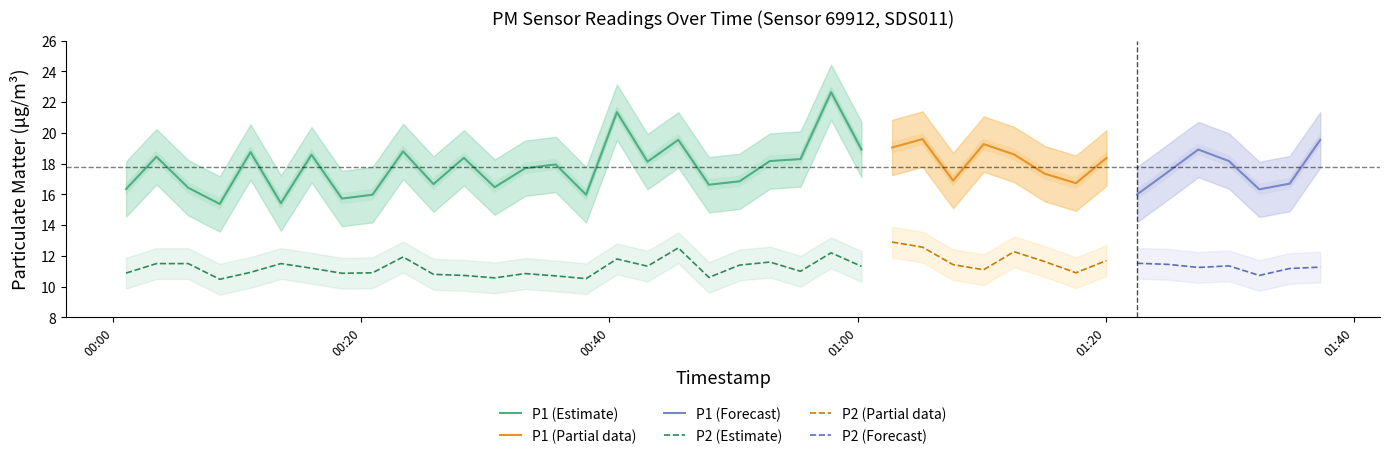

The value of P1 at 0 is 24.0. True or false?

False